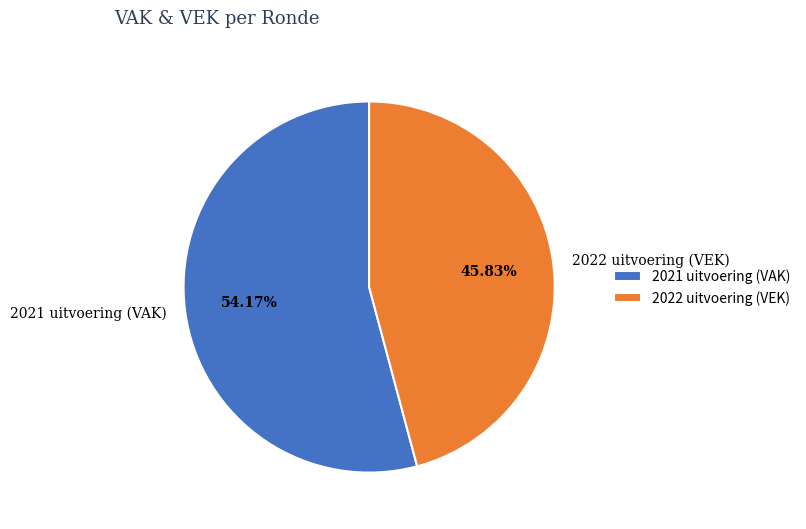

What is the ratio of the value at 2021 uitvoering (VAK) to the value at 2022 uitvoering (VEK)?

1.2